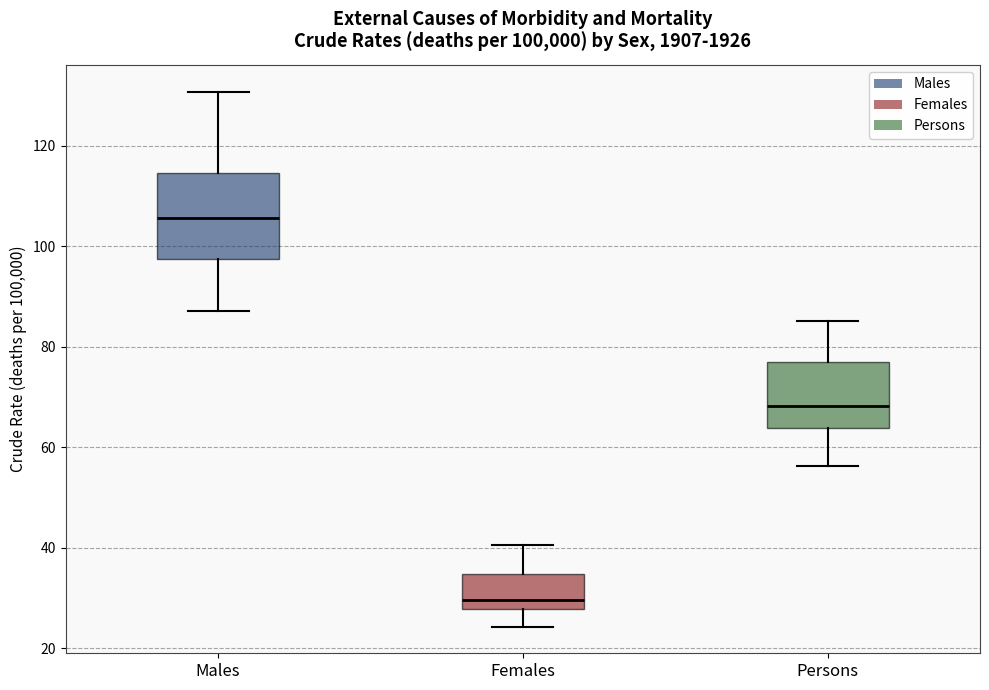

Comparing the boxes themselves (not the whiskers), which one is the tallest?

Males